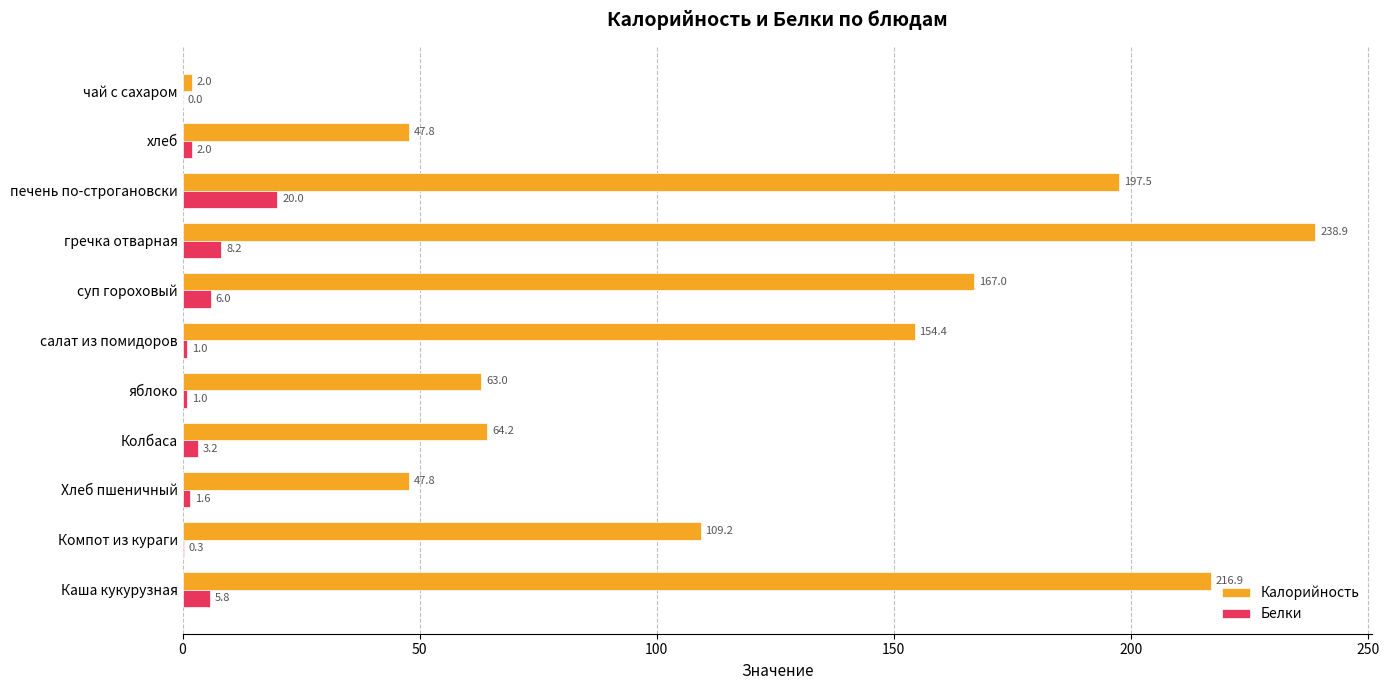

What is the highest value of the Белки series?

20.0